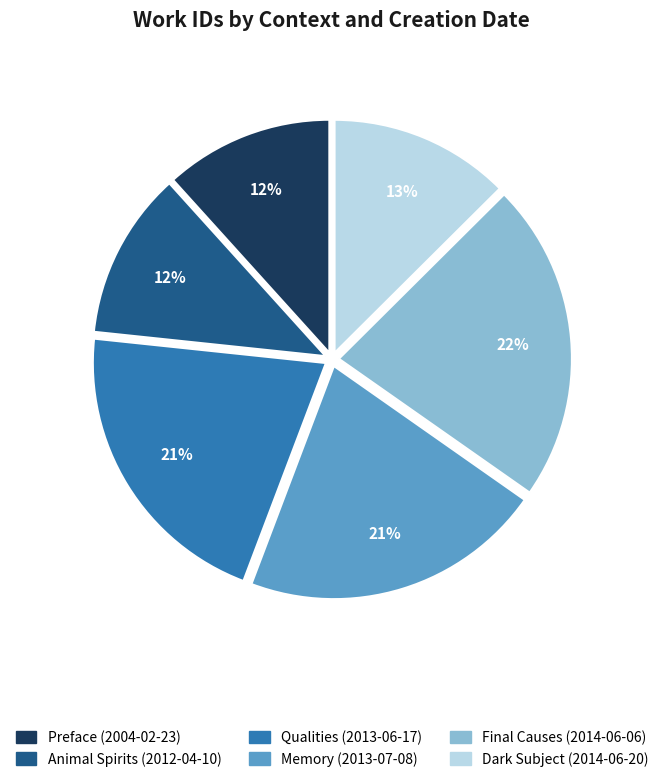

Is there a majority slice in this chart?

No